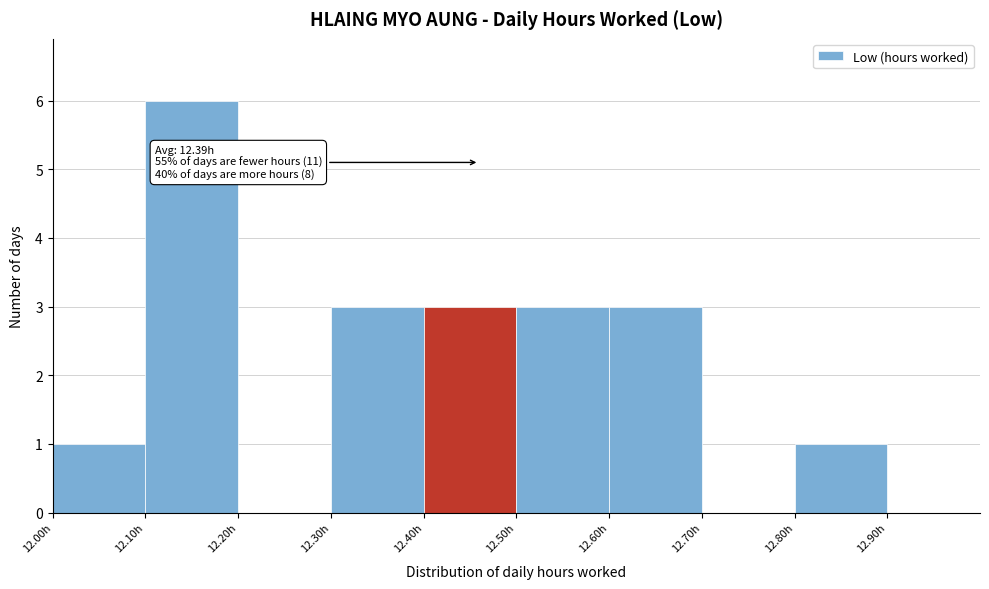

Over which range of the x-axis is the bar tallest?

12.1 to 12.2